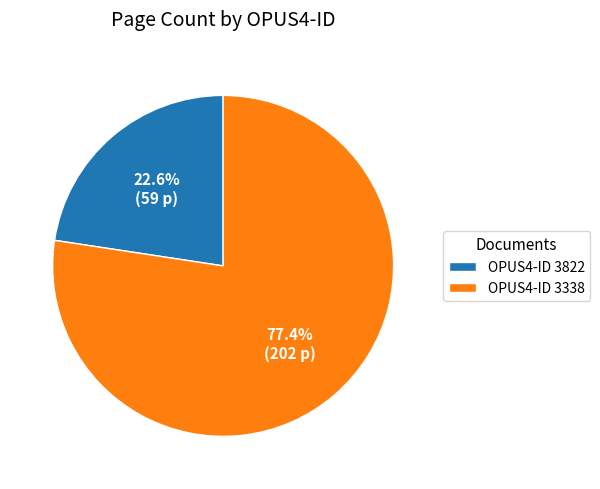

Is there any slice that represents more than half of the pie?

Yes